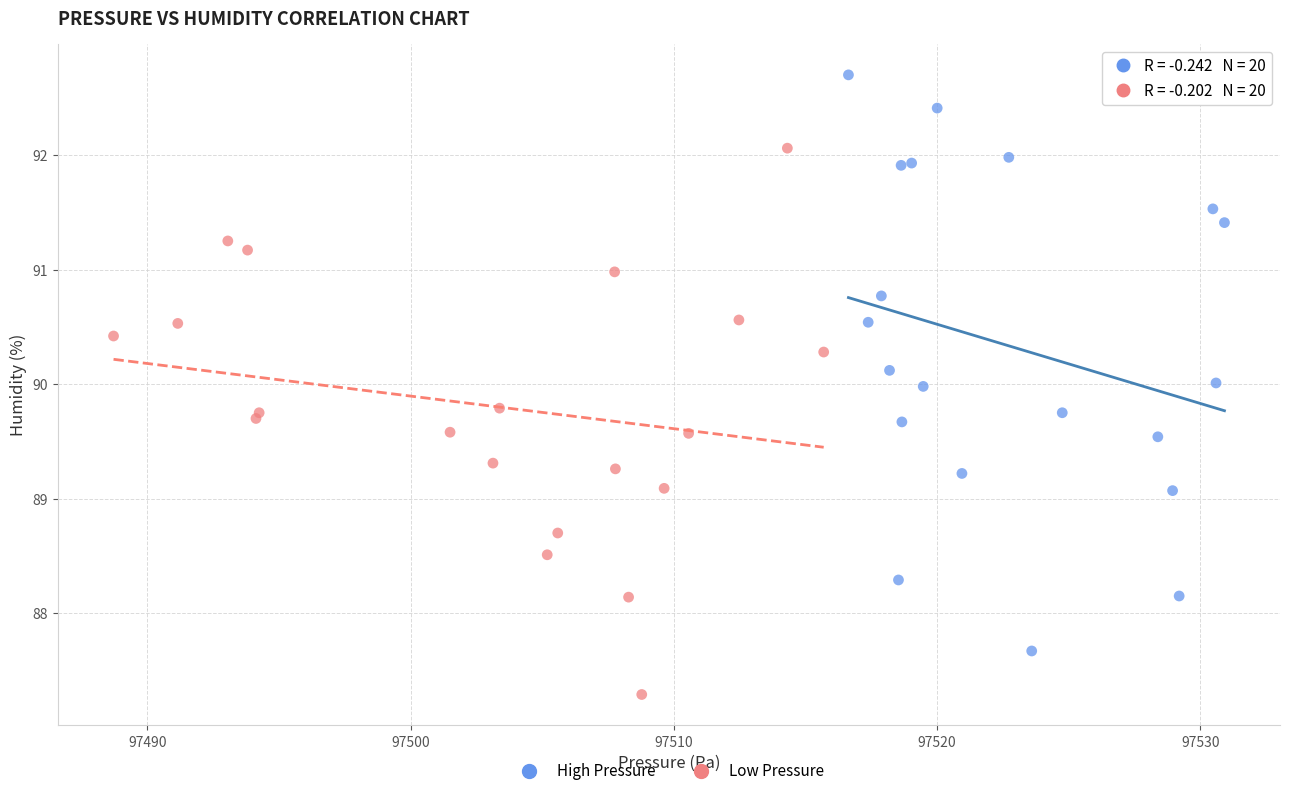

Which series contains the lowest Y value?

Low Pressure